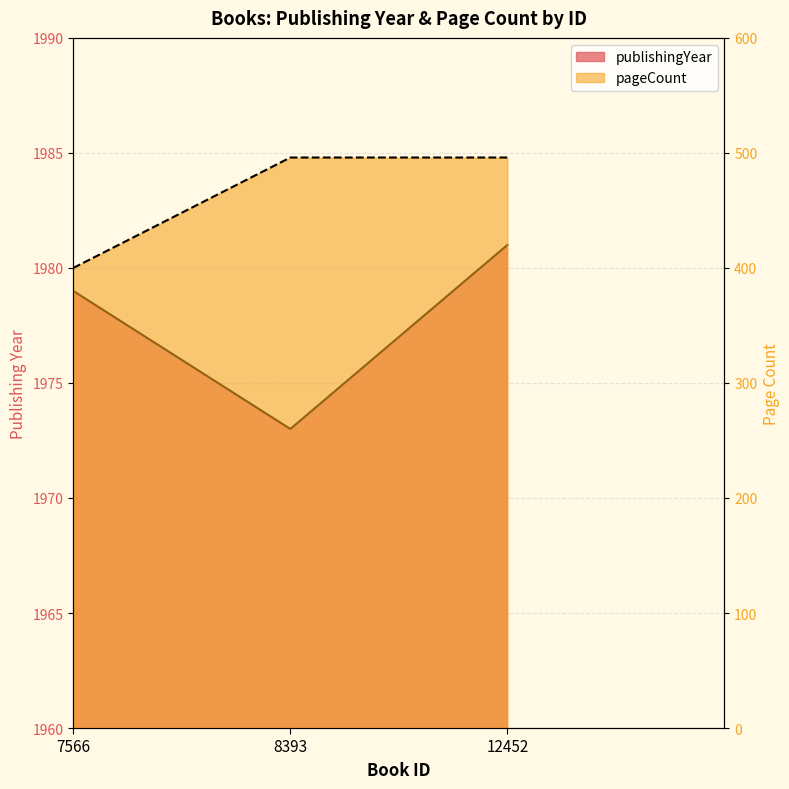

The publishingYear series shows 1973 at 8393. True or false?

True